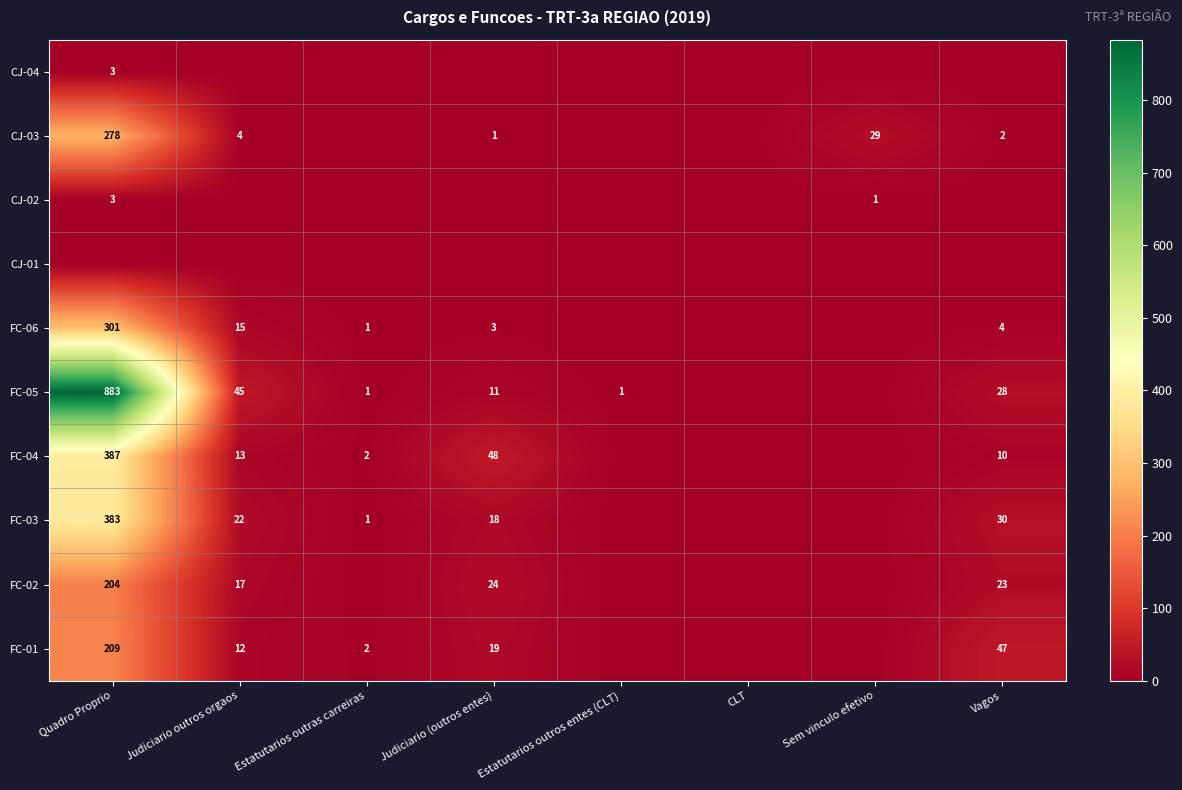

The value of FC-02 at Judiciario outros orgaos is 17. True or false?

True